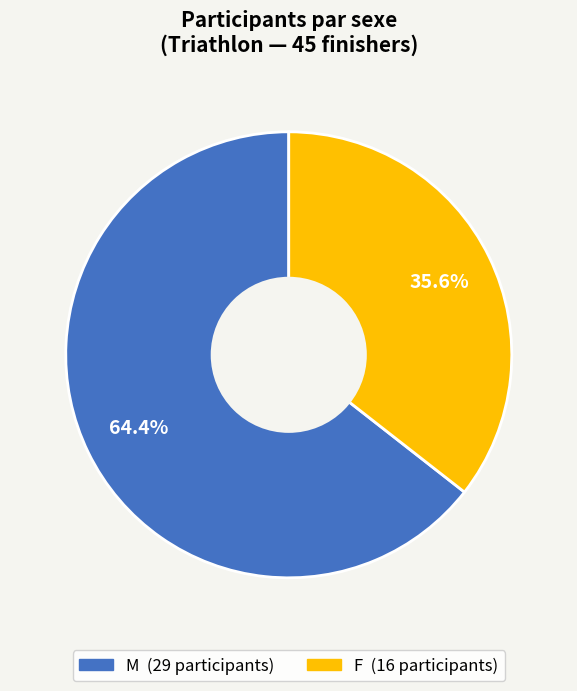

What is the total percentage of M and F?

100.0%